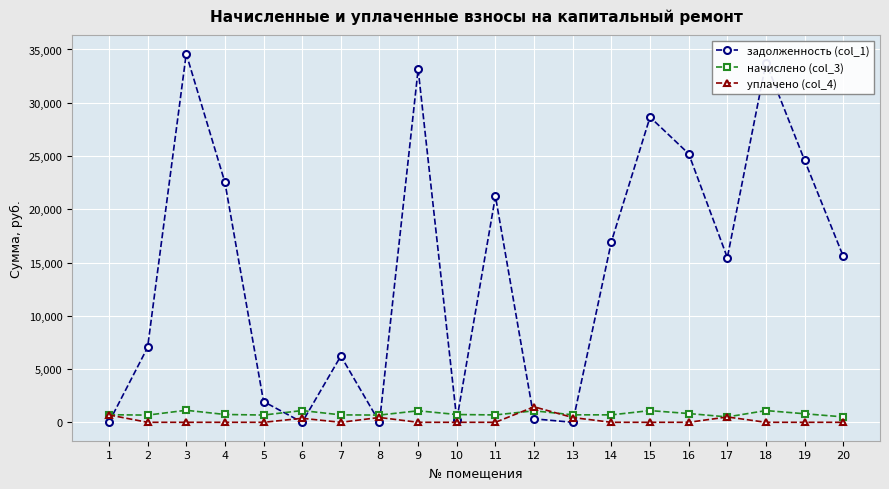

What is the average value of the задолженность (col_1) series?

14371.5